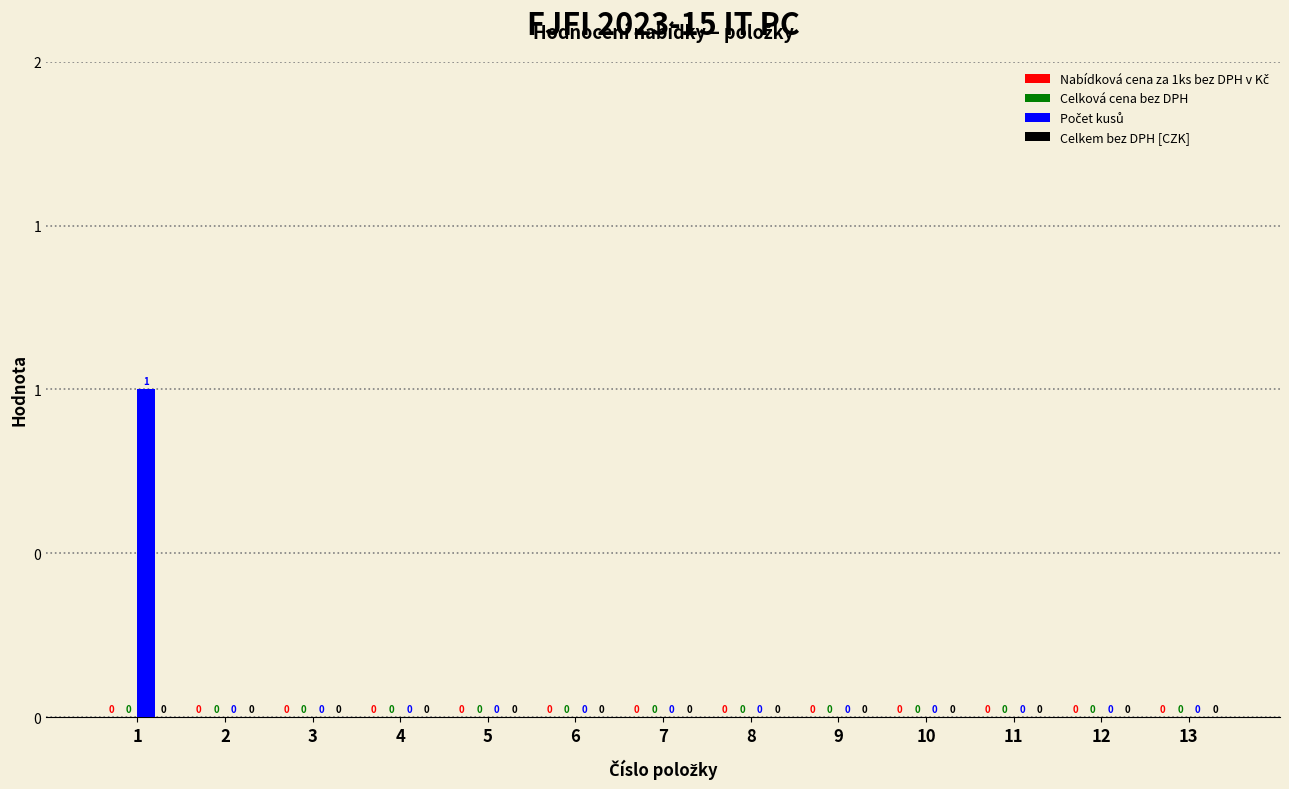

Are the bars horizontal?

No